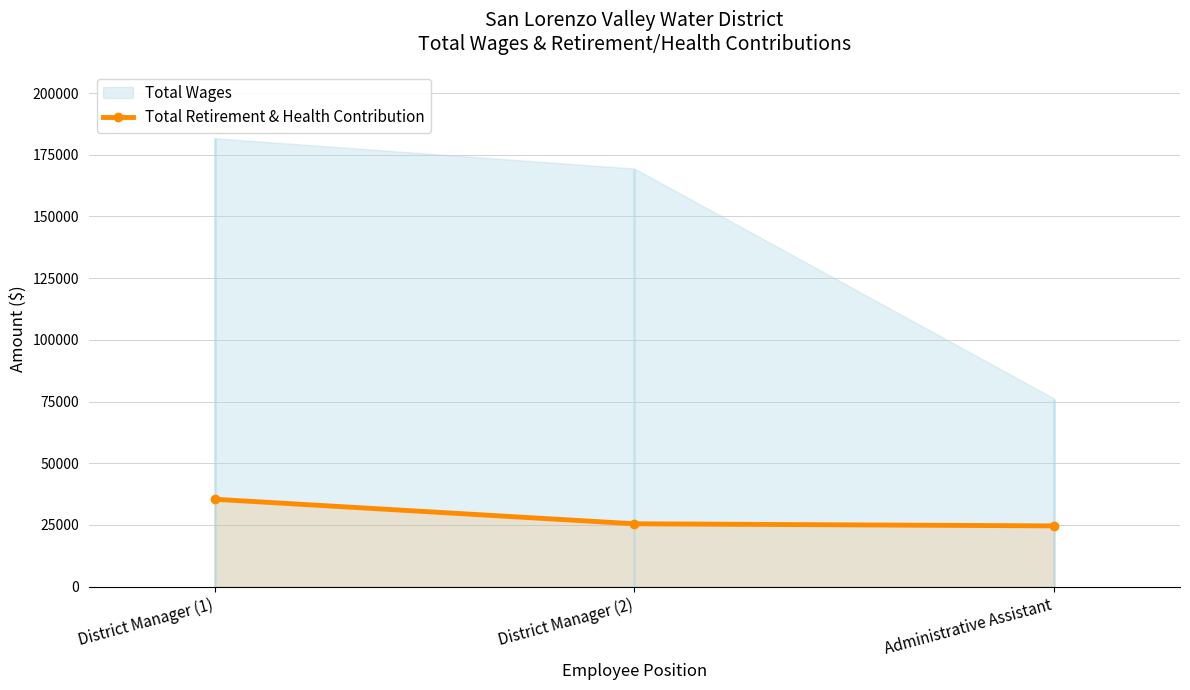

Reading left to right, extract all data points from this chart.

District Manager (1)=35412	District Manager (2)=25476	Administrative Assistant=24624